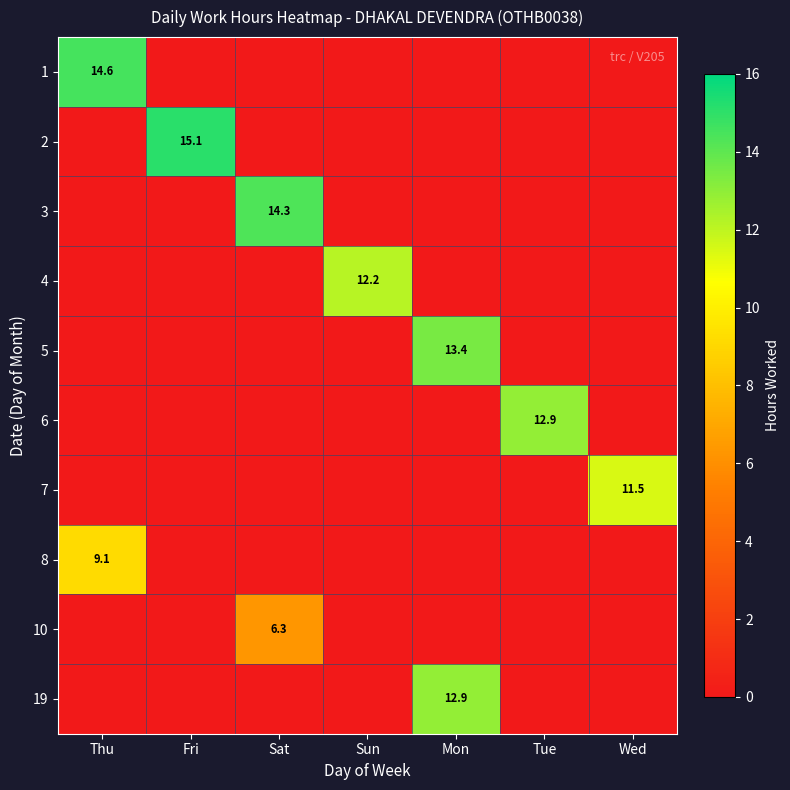

The 1 series shows 14.6 at Thu. True or false?

True